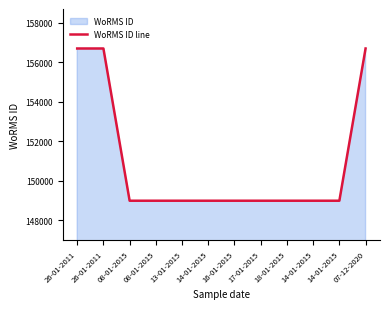

The chart shows a value of 148980 at 14-01-2015. True or false?

True